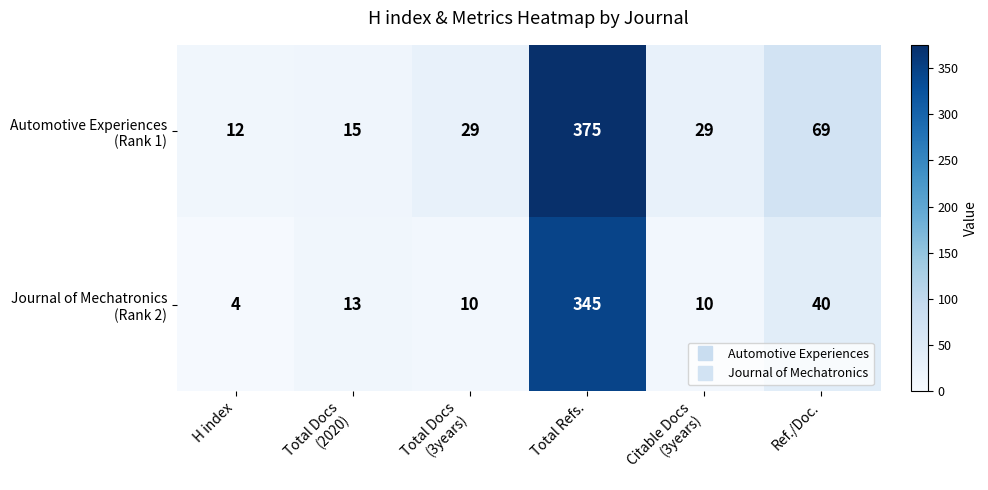

What is the total value across all series at Ref./Doc.?

109